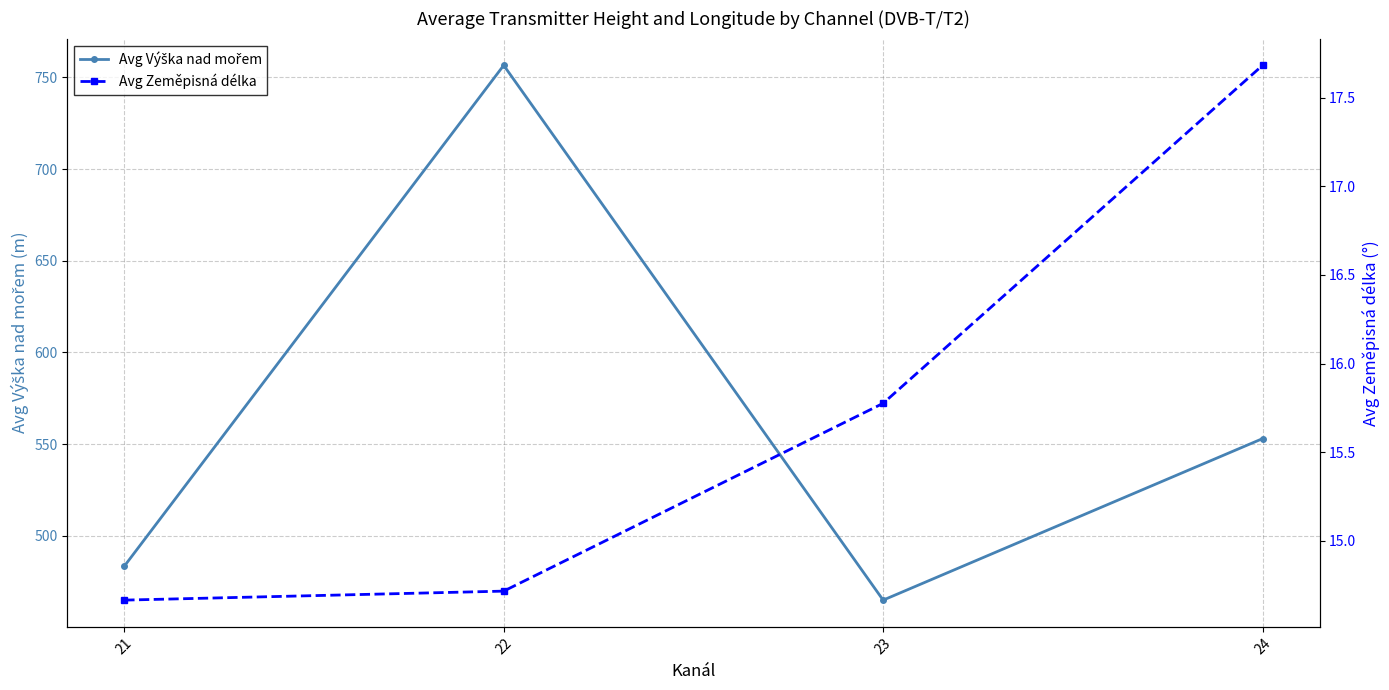

How many data points in Avg Výška nad mořem are above 553?

1